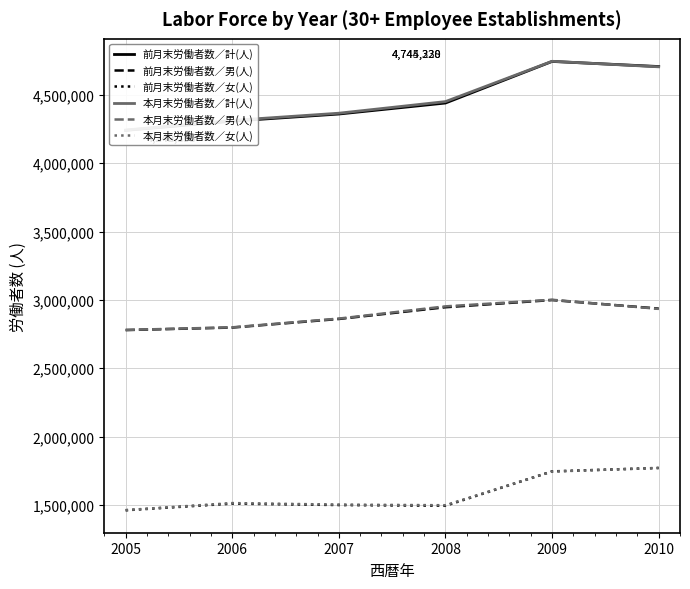

What is the maximum value for 前月末労働者数／男(人)?

2998797